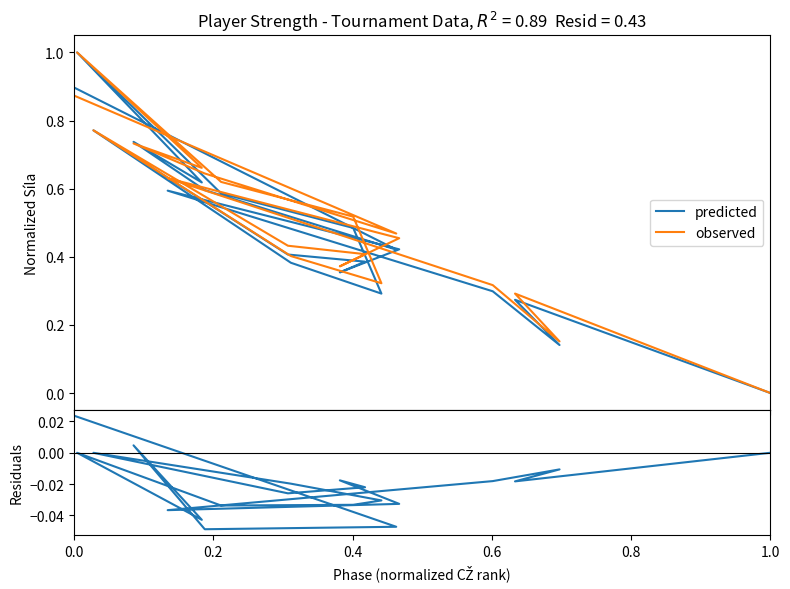

Rank the series by their maximum value, from lowest to highest.

residuals, predicted, observed